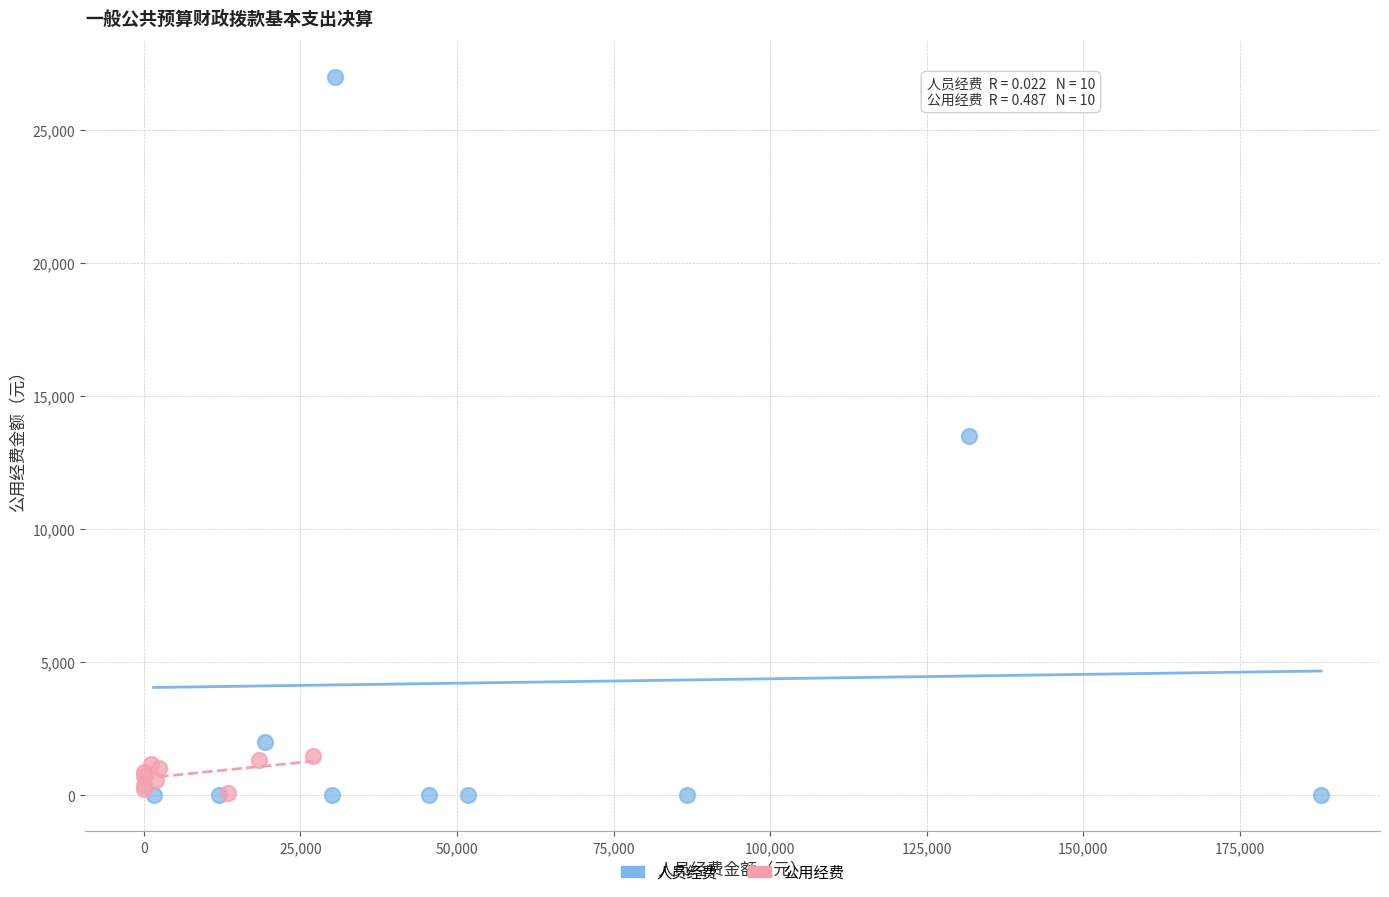

Which series contains the highest Y value?

人员经费